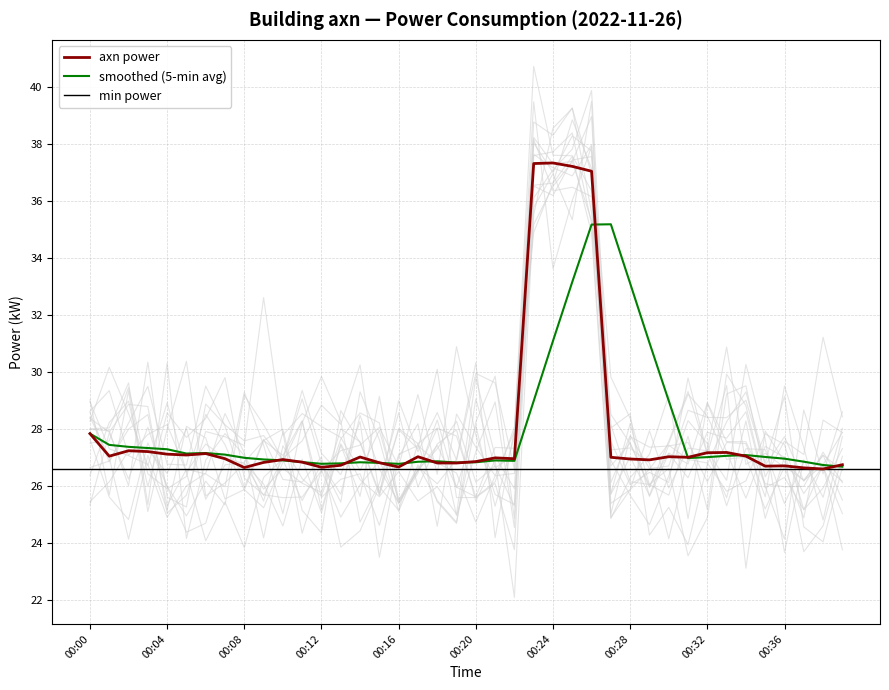

List the labels in order of value, smallest first.

00:38, 00:37, 00:08, 00:12, 00:16, 00:35, 00:36, 00:13, 00:39, 00:18, 00:19, 00:15, 00:09, 00:11, 00:20, 00:29, 00:10, 00:28, 00:07, 00:22, 00:21, 00:27, 00:31, 00:14, 00:17, 00:30, 00:01, 00:34, 00:05, 00:04, 00:06, 00:32, 00:33, 00:03, 00:02, 00:00, 00:26, 00:25, 00:23, 00:24